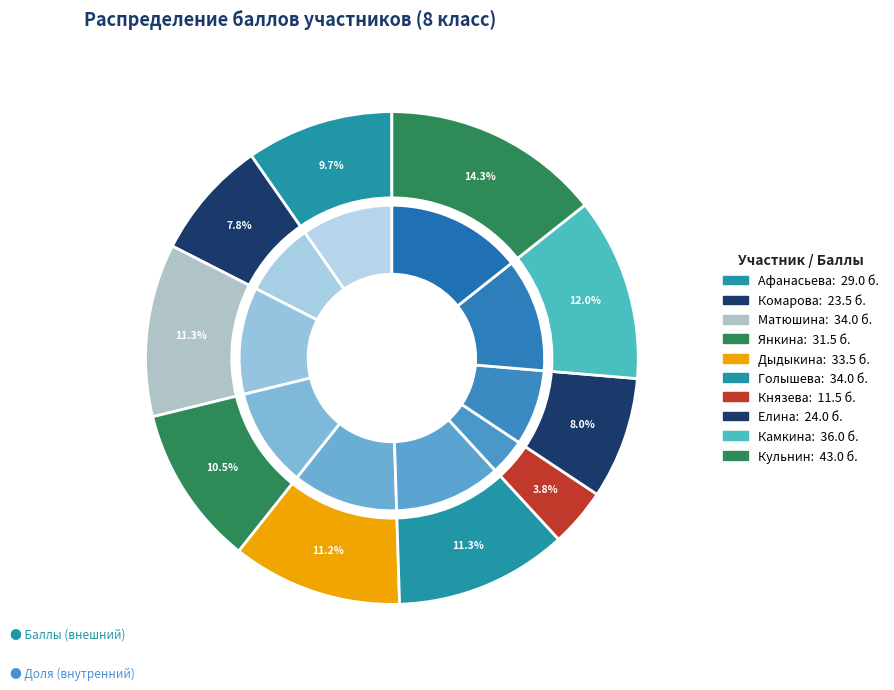

To the nearest percent, what percentage of the pie is Дыдыкина?

11%